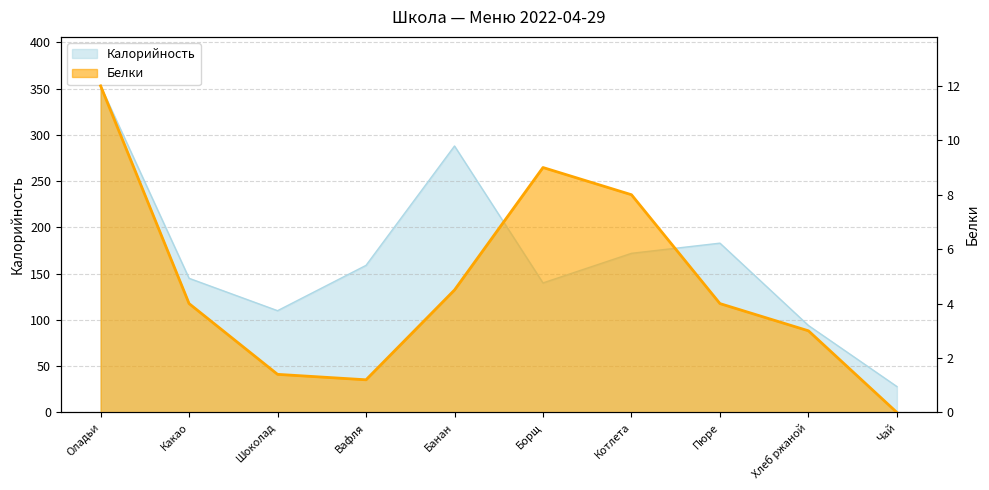

In Белки, how many points are higher than both neighbors (excluding endpoints)?

1